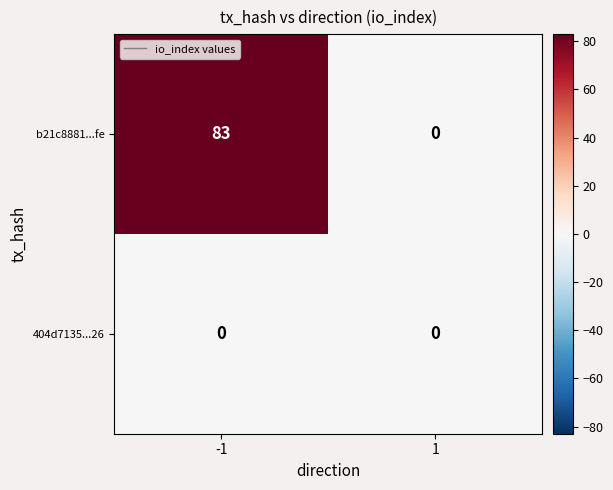

List the series in order of their peak value, lowest first.

404d7135...26, b21c8881...fe